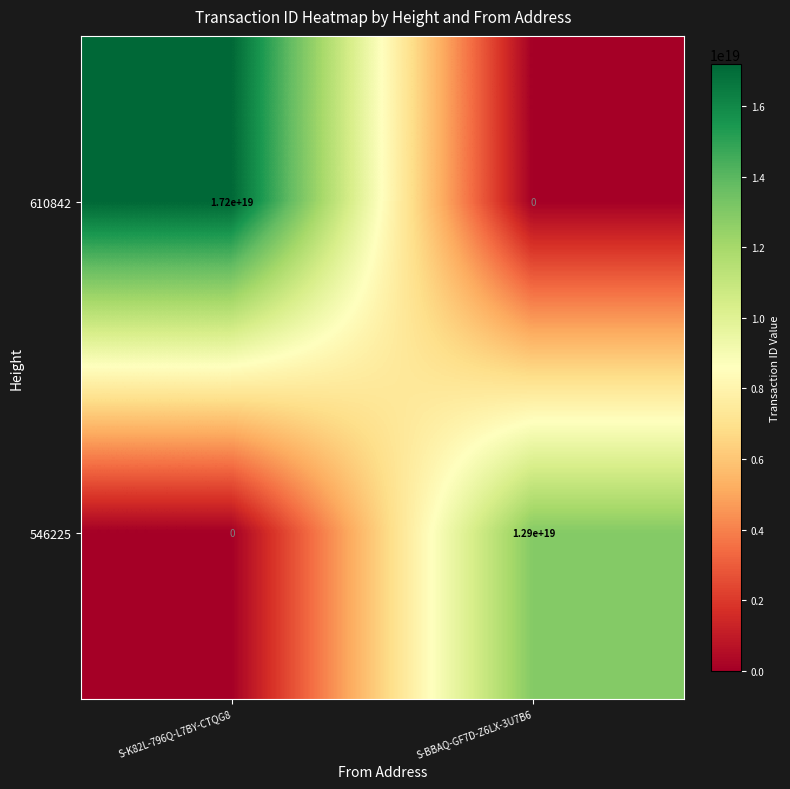

True or false: 610842 has a value of 17200000000000000000 at S-K82L-796Q-L7BY-CTQG8.

True